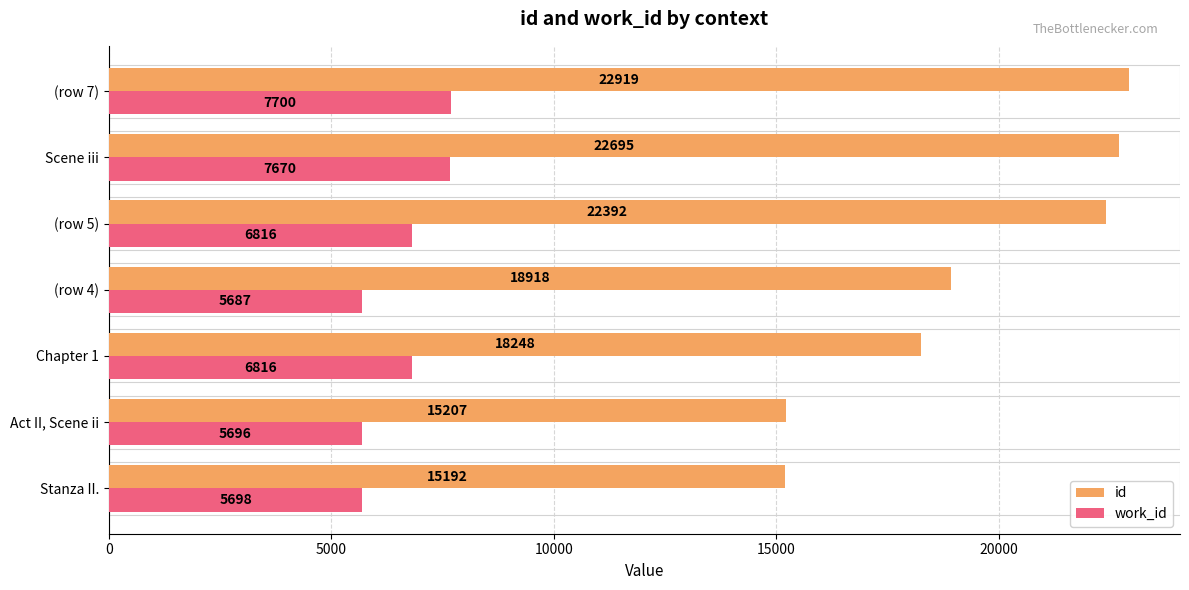

Which series changed the most between (row 4) and (row 7)?

id